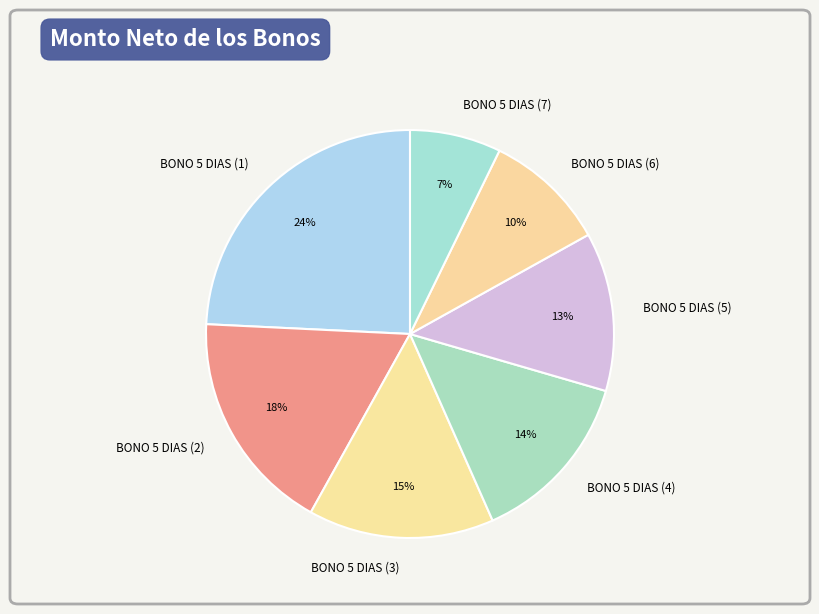

To the nearest percent, what percentage of the pie is BONO 5 DIAS (3)?

15%